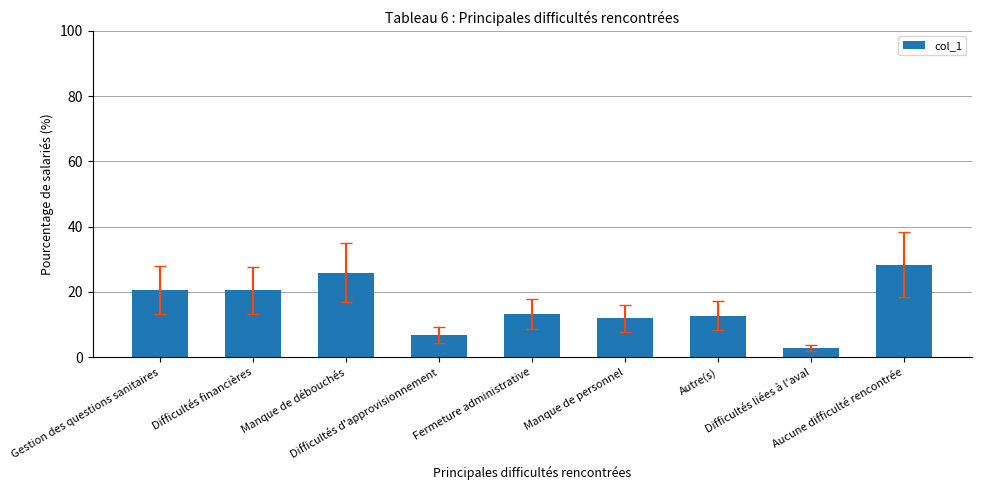

What is the label of the 4th bar from the right?

Manque de personnel